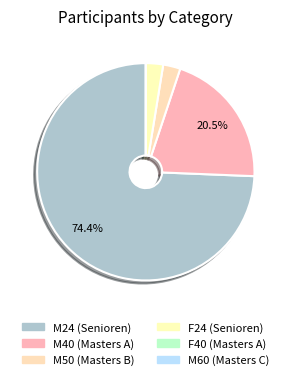

How many slices are in this pie chart?

6